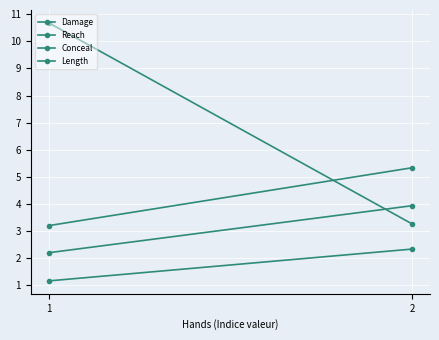

How many categories are shown in the chart?

2